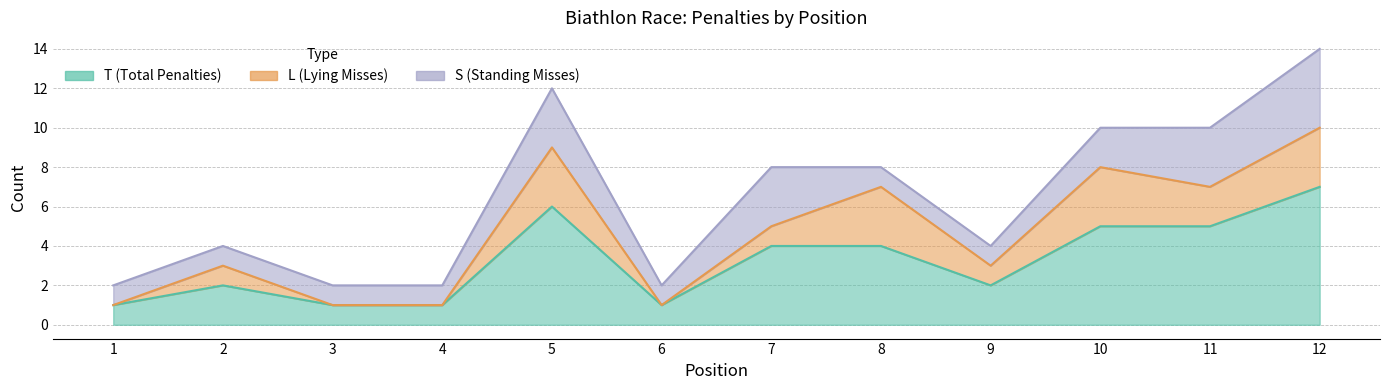

How many interior local peaks does the T series have?

2